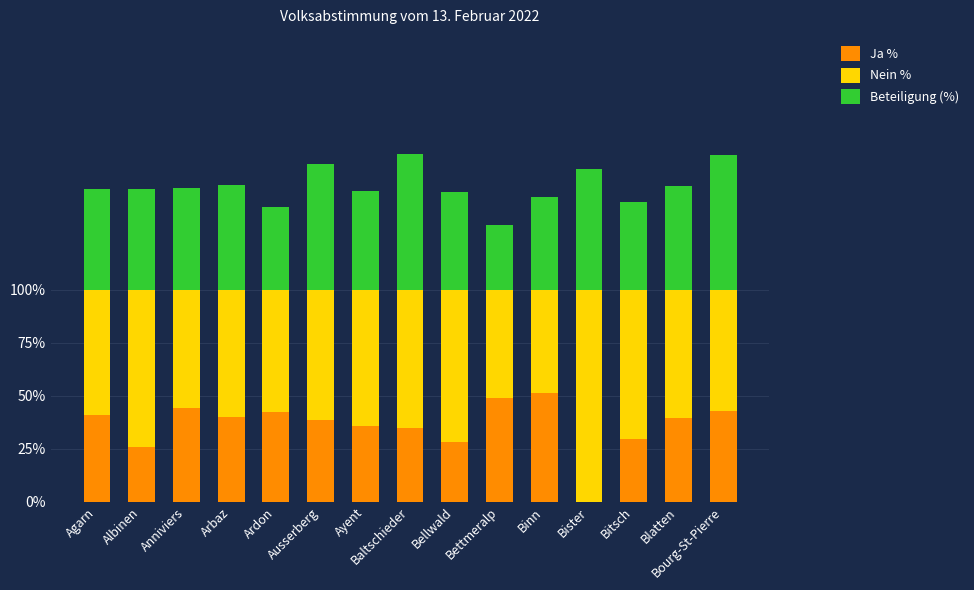

How many series are shown in this chart?

3